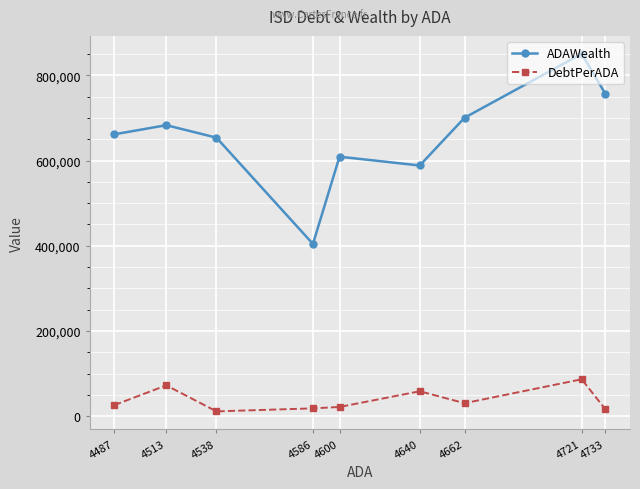

True or false: ADAWealth has a value of 700711.4 at 4662.

True